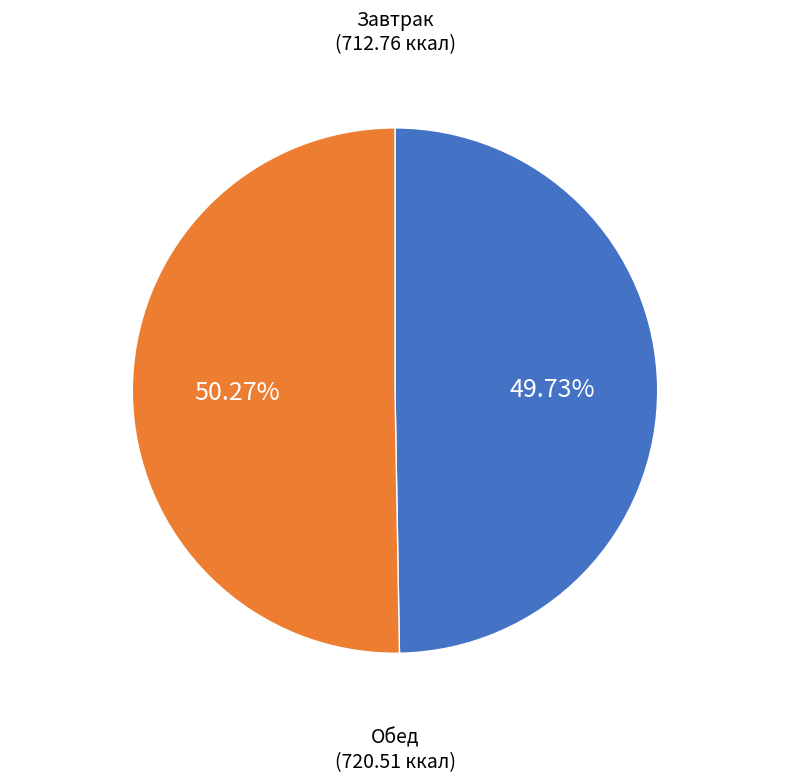

Count the number of slices in the pie.

2